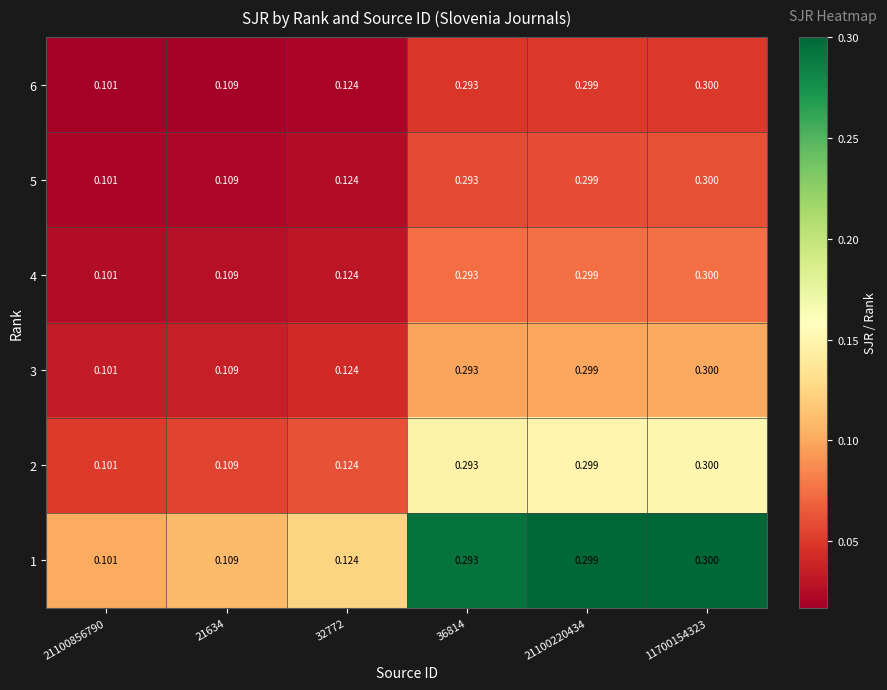

Is the value of 2 at 21634 greater than the value of 5 at 11700154323?

No